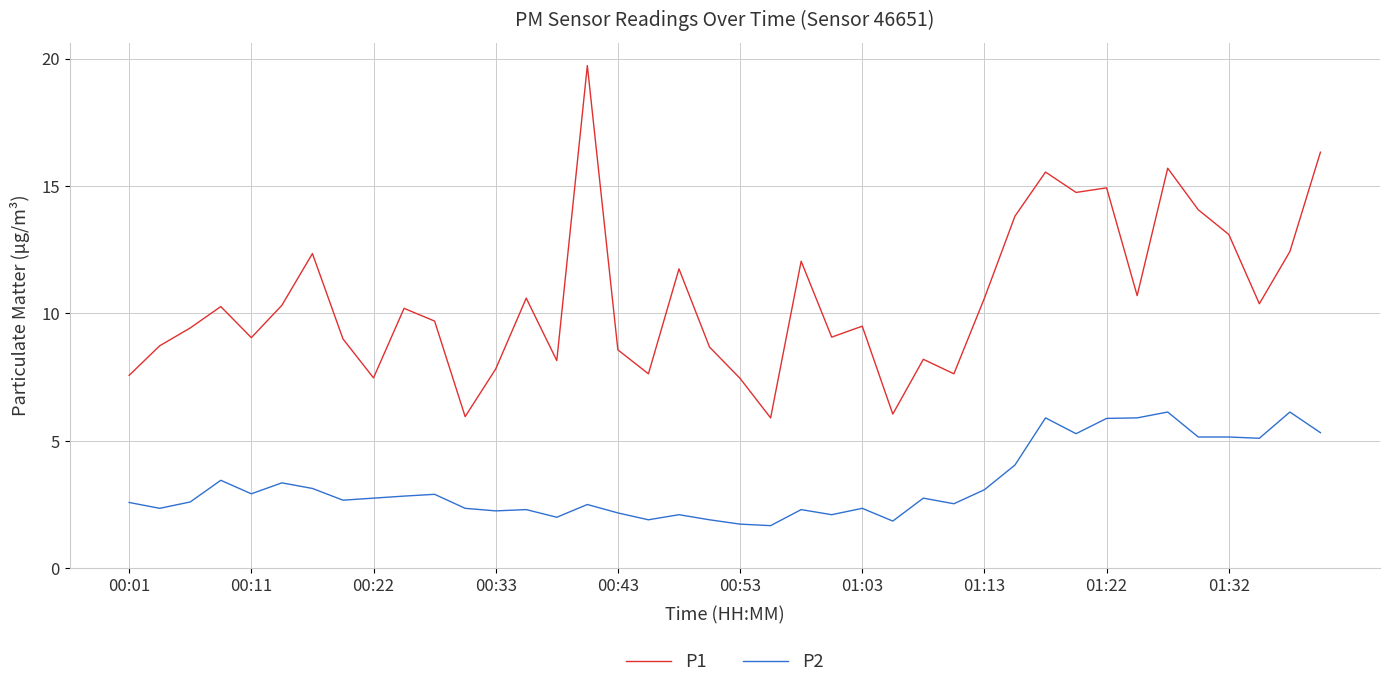

Does the chart display data point markers on the line(s)?

No